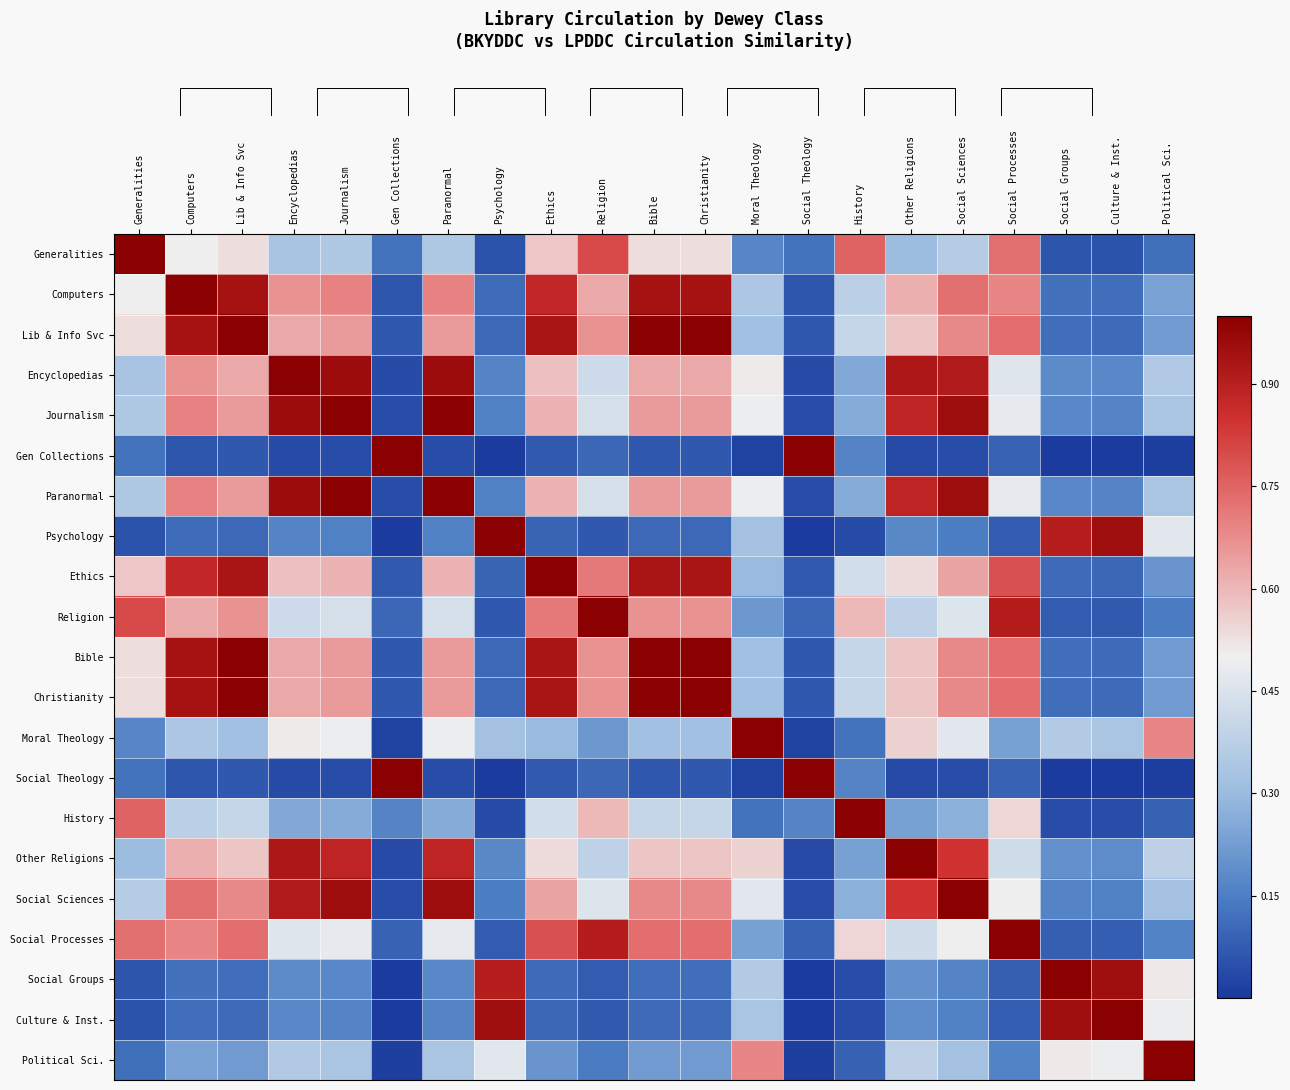

What is the difference between the second highest and second lowest values in the History series?

0.7